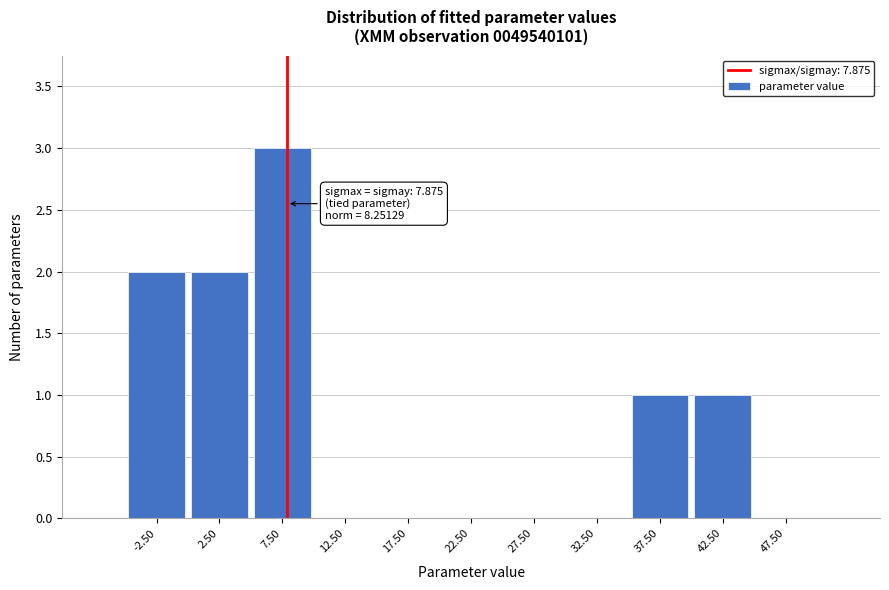

Over which range of the x-axis is the bar tallest?

5 to 10